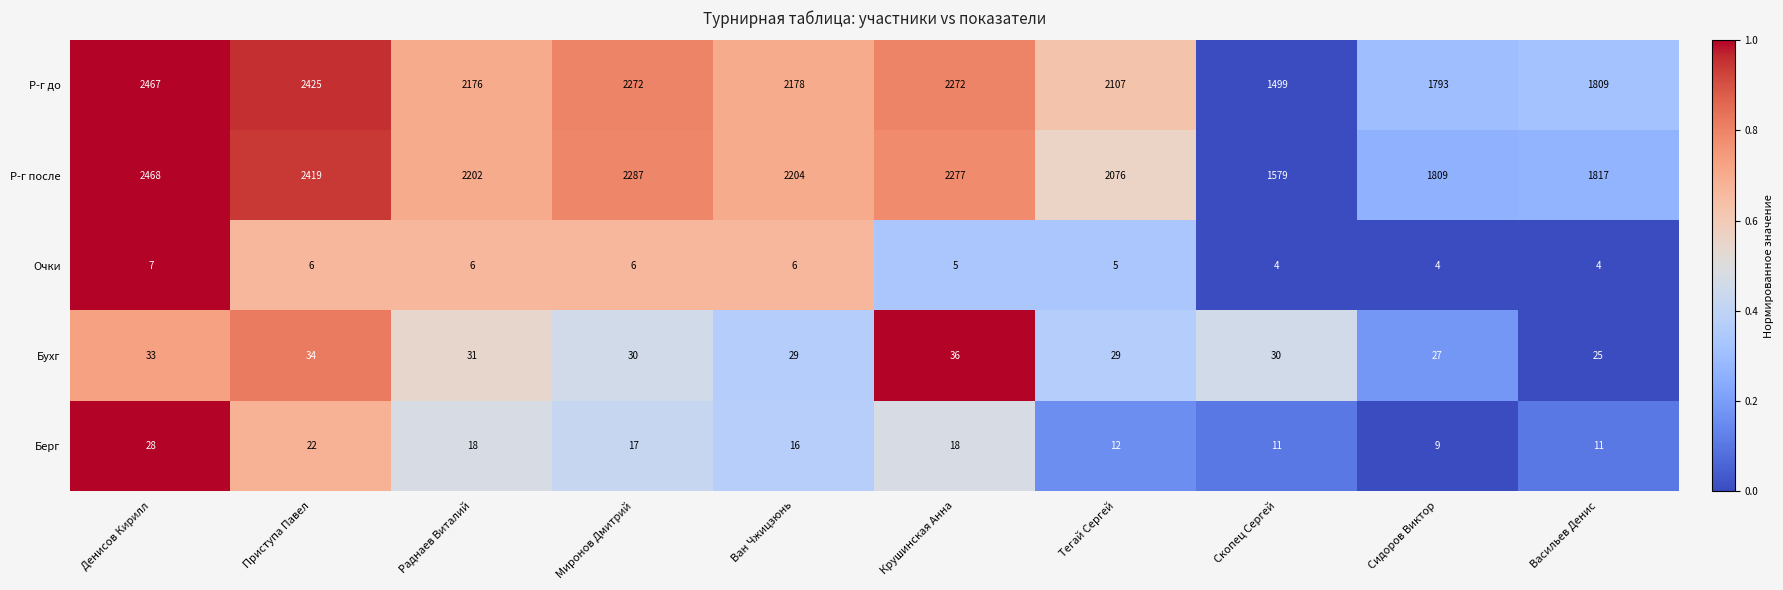

True or false: Бухг has a value of 45 at Денисов Кирилл.

False